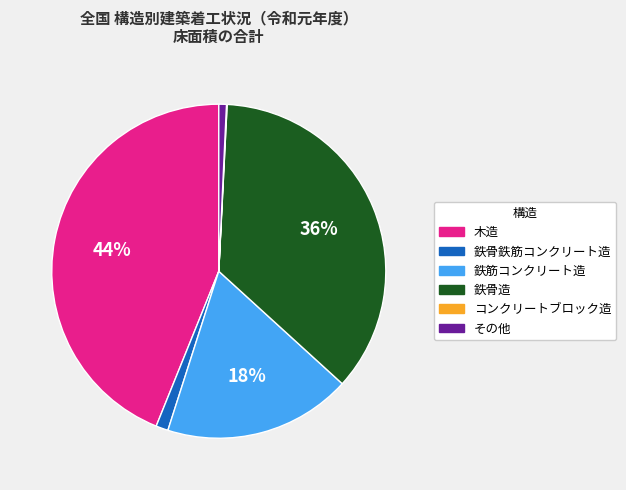

To the nearest percent, what is the difference between the 木造 and その他 slice percentages?

43%